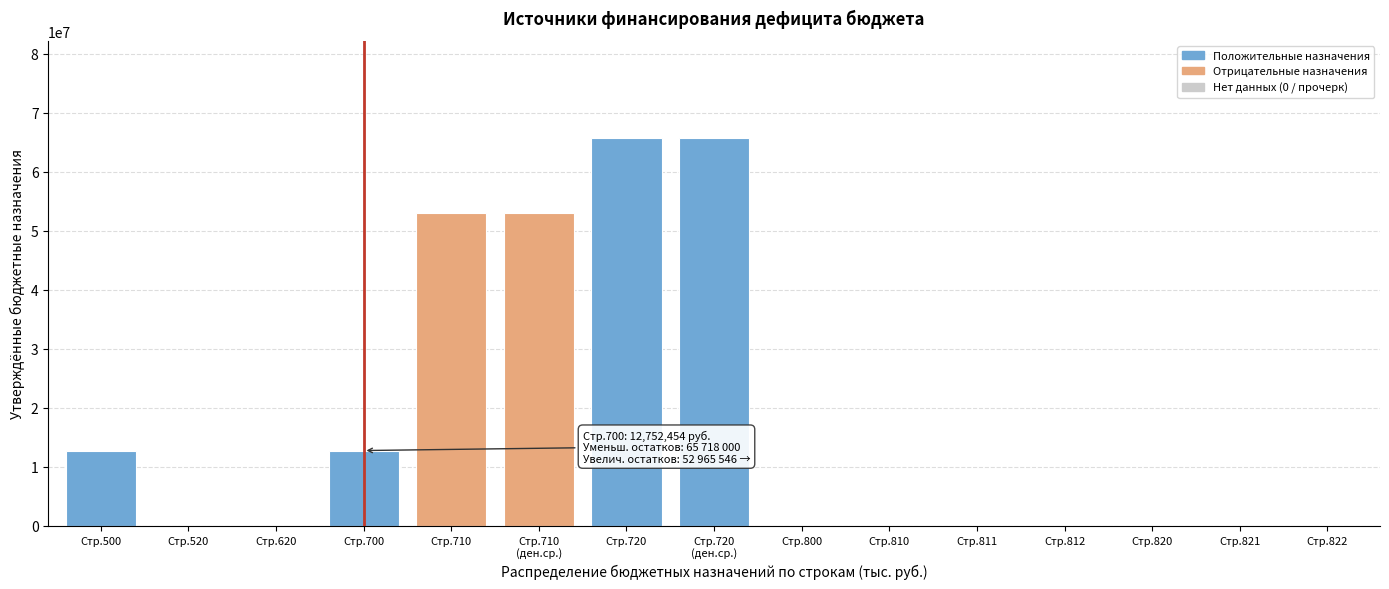

Which has a higher value, Стр.500 or Стр.820?

Стр.500